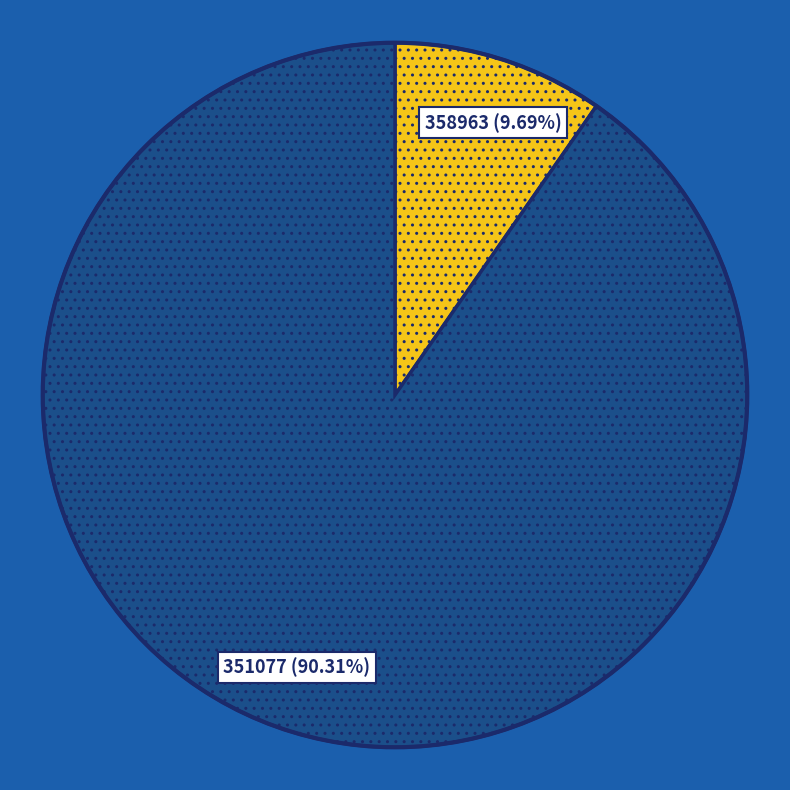

Combined, do 358963 and 351077 account for over 50%?

Yes